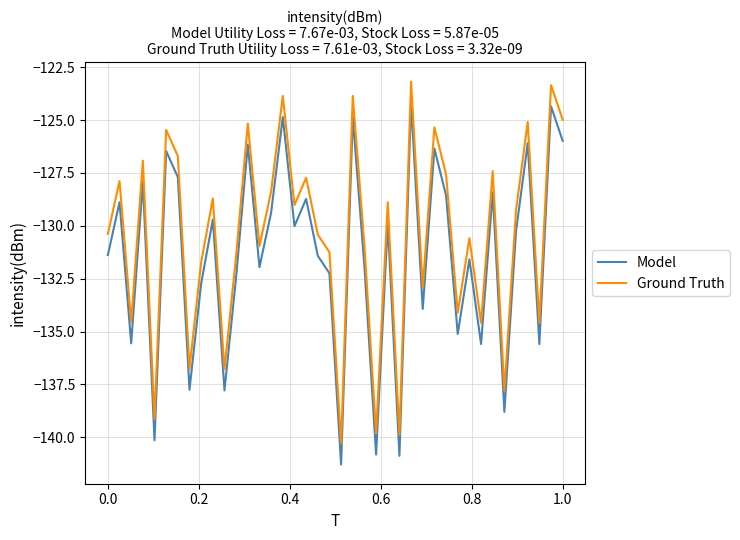

Which series has the largest total across all categories?

Ground Truth